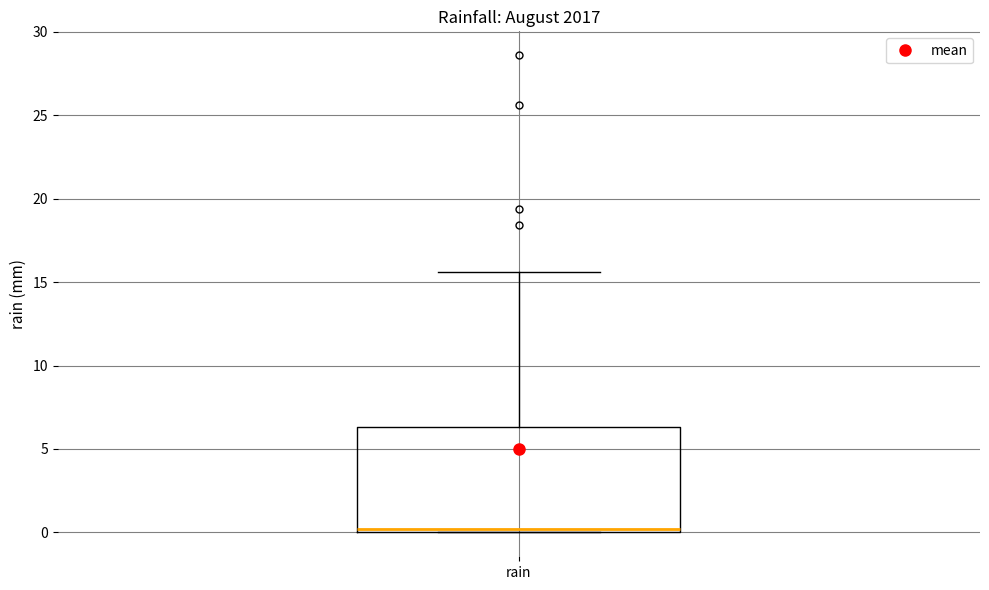

Where is the lower edge of the box for rain on the y-axis? The values are not printed on the chart, so give them approximately, as read against the axis.

0.0